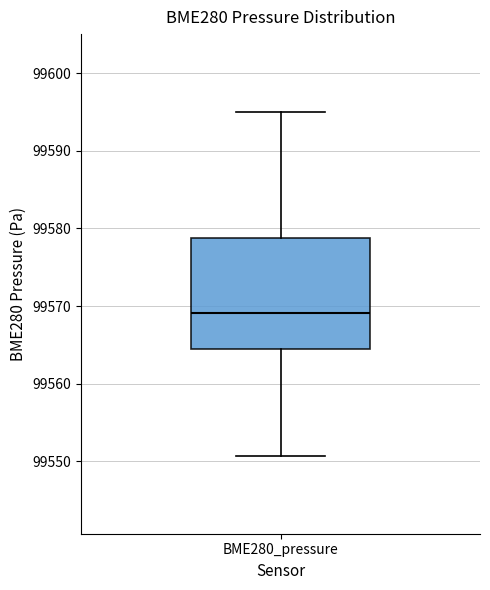

Transcribe this box plot: give where the median line is, the range the box spans, and where the two whiskers end, as read against the y-axis. The values are not printed on the chart, so give them approximately, as read against the axis.

median 99569, box 99565 to 99579, whiskers 99551 to 99595